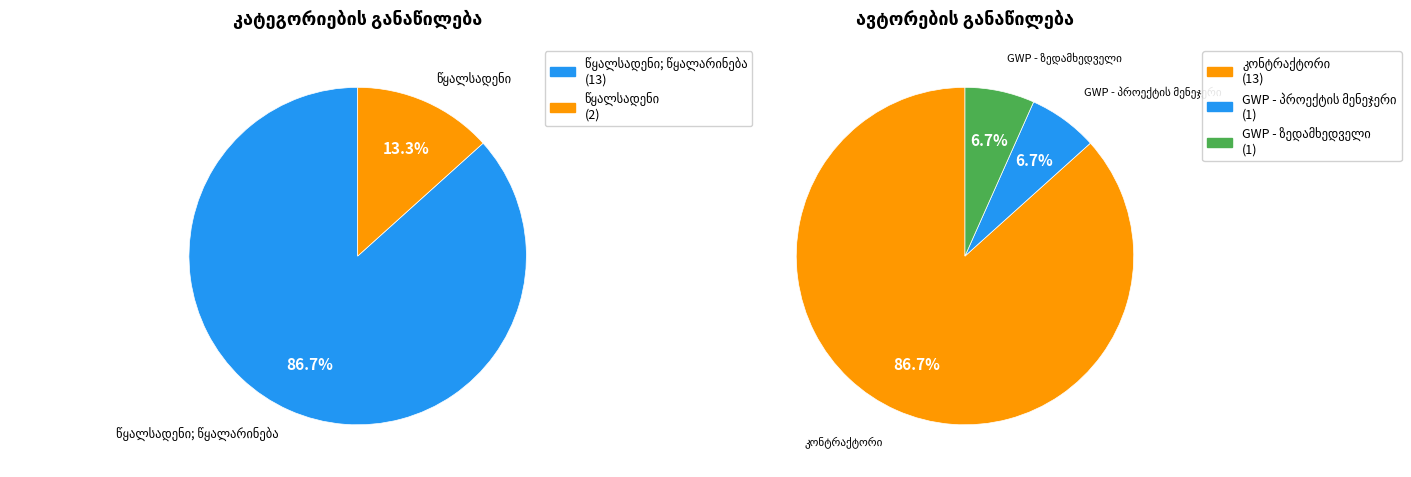

To the nearest percent, what percentage of the pie is წყალსადენი?

13%